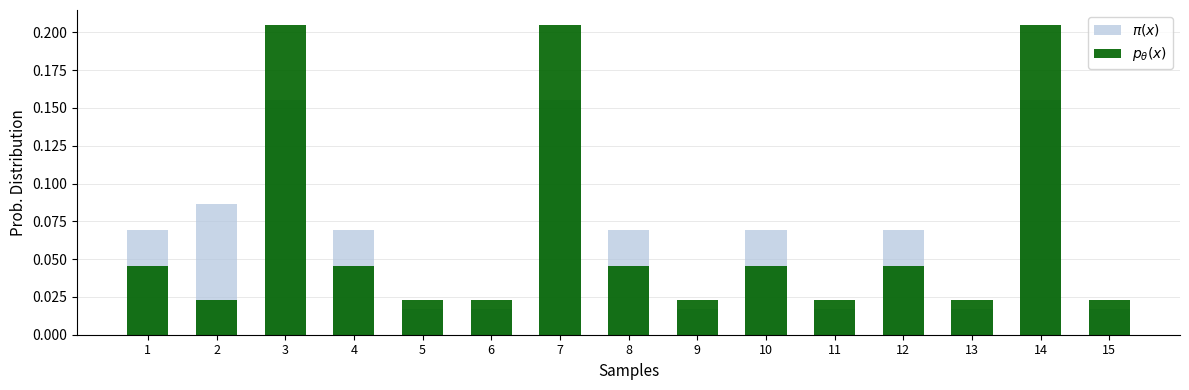

At which category is the sum across all series the highest?

3